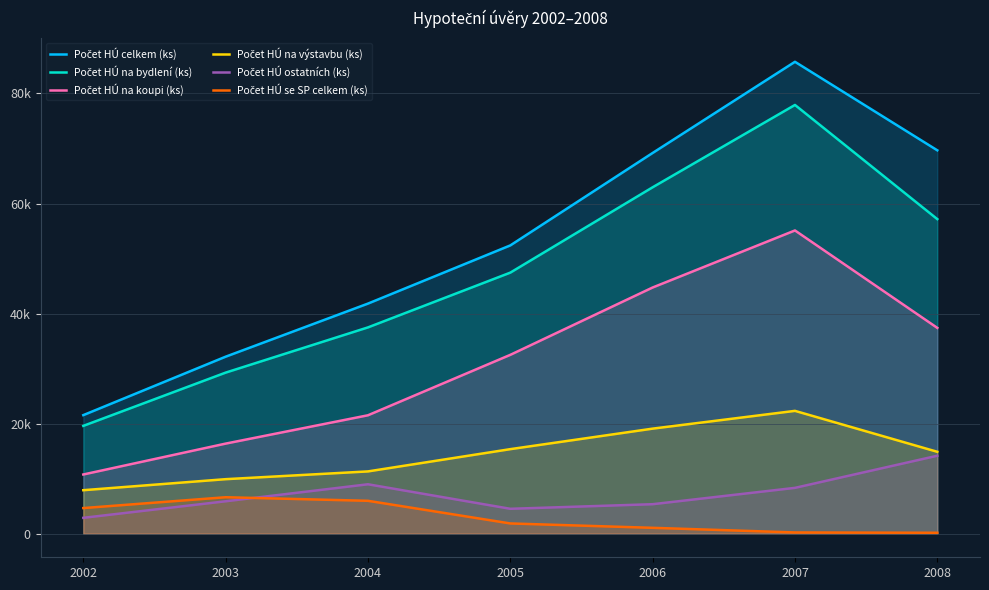

At which category is the sum across all series the highest?

2007